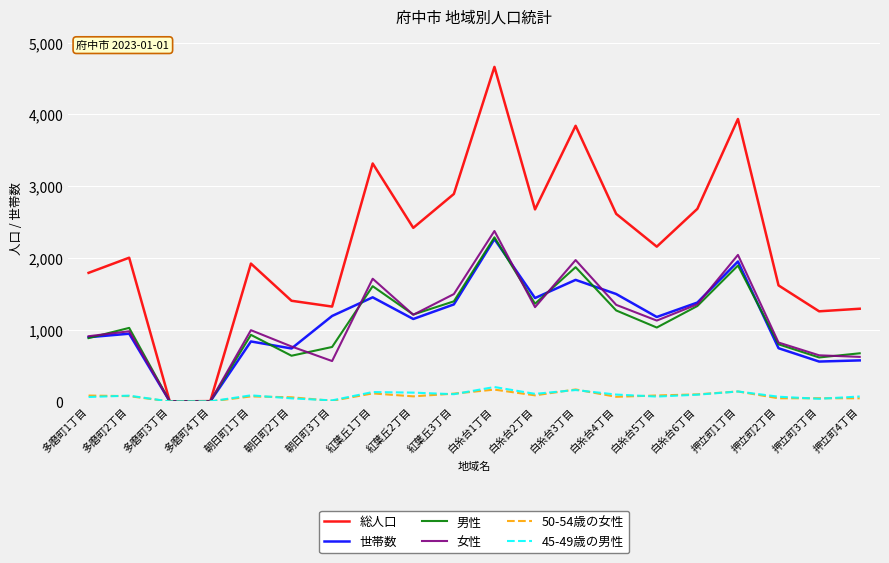

Which series has the largest total across all categories?

総人口